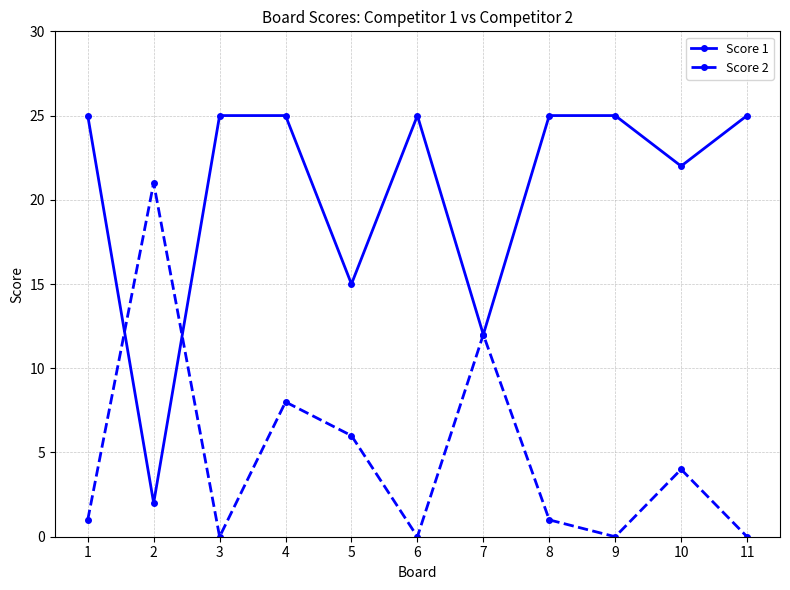

What is the maximum value shown in the chart?

25